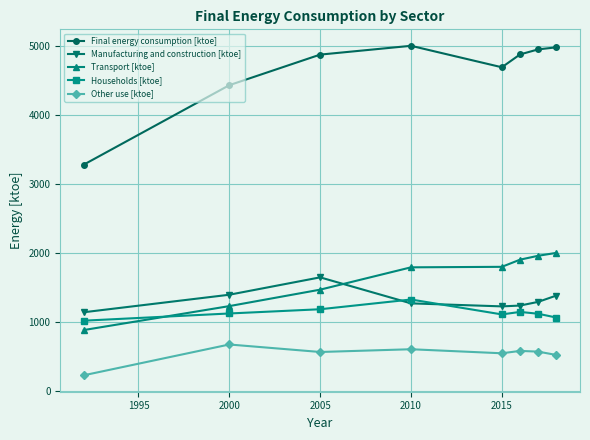

How many times do Households [ktoe] and Transport [ktoe] cross each other?

1